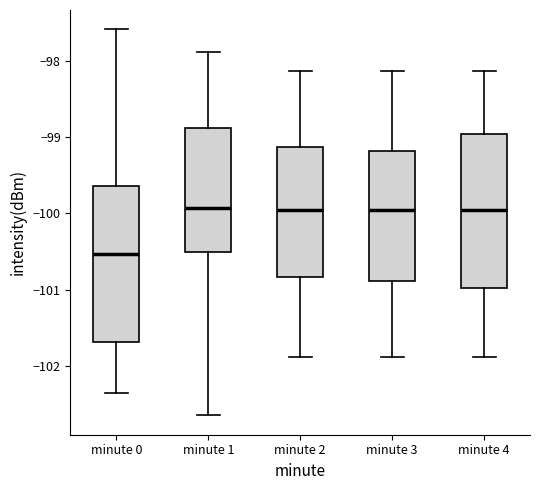

Which box has the lowest median line?

minute 0